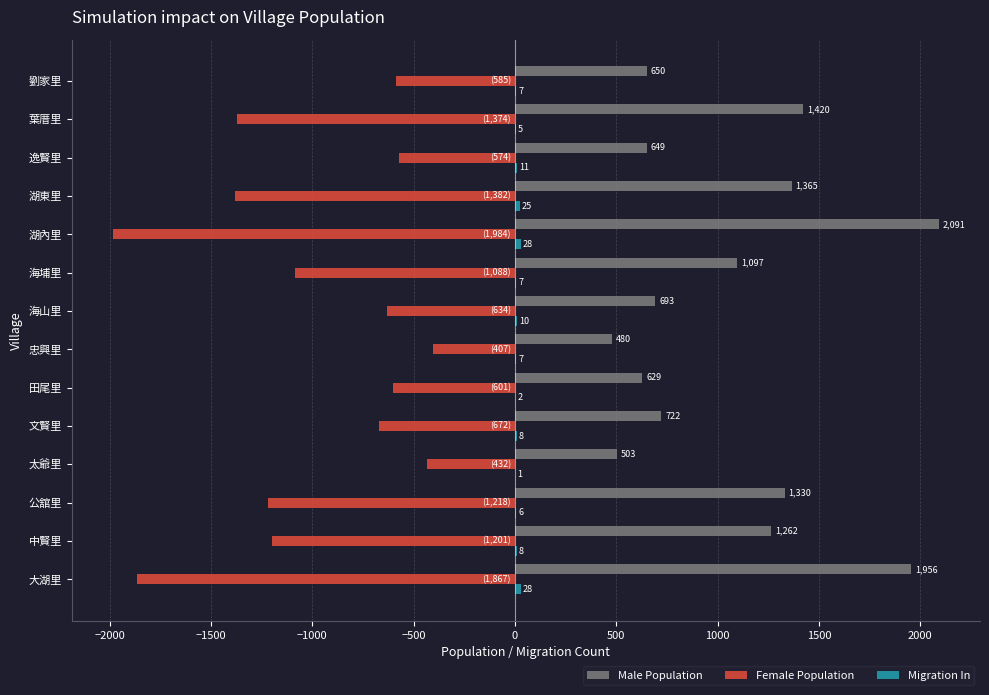

At which label is Female Population closest to -1195?

中賢里